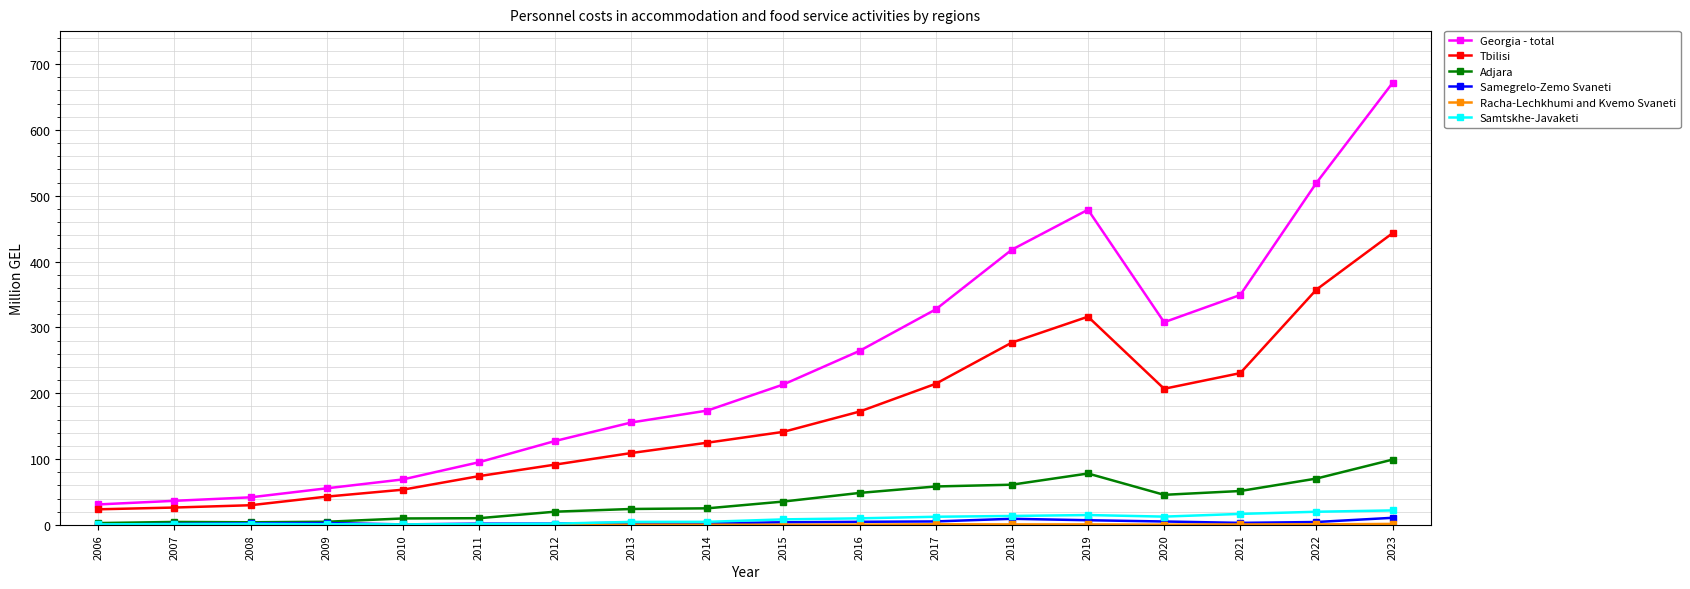

True or false: Tbilisi and Samegrelo-Zemo Svaneti intersect in this chart.

False